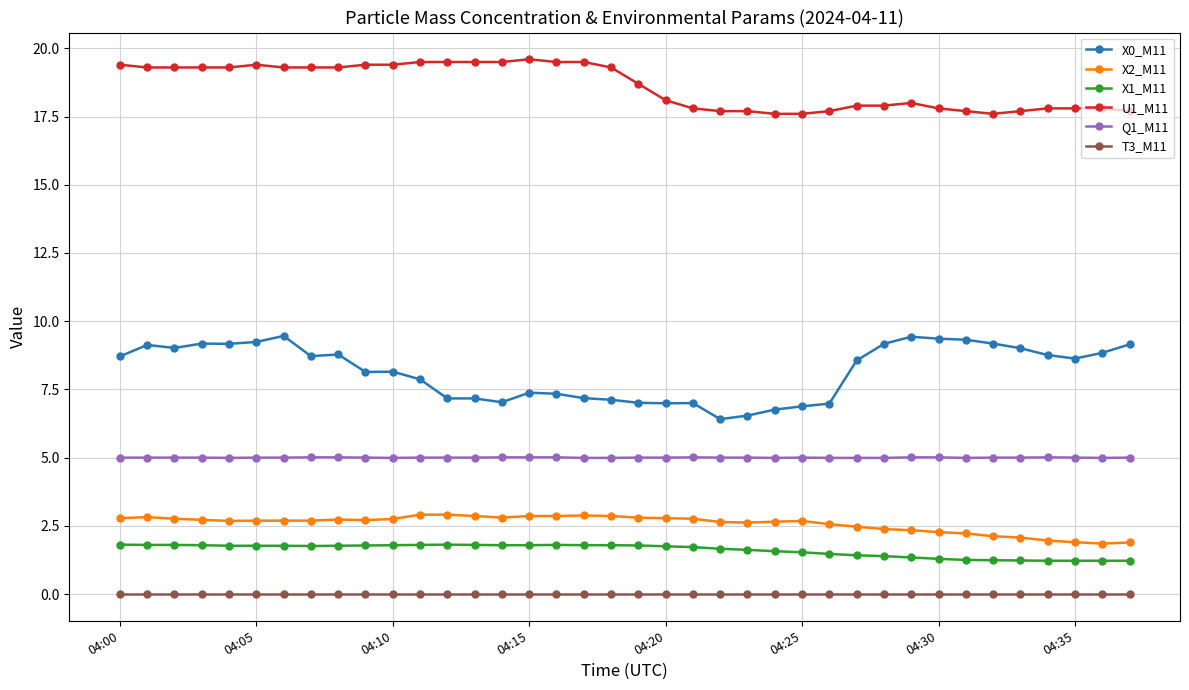

Rank the series by their maximum value, from highest to lowest.

U1_M11, X0_M11, Q1_M11, X2_M11, X1_M11, T3_M11